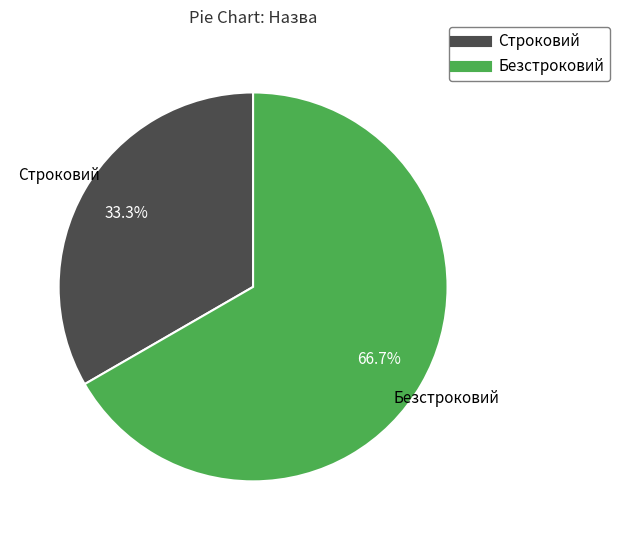

To the nearest percent, what is the difference between the largest and smallest slice percentages?

33%